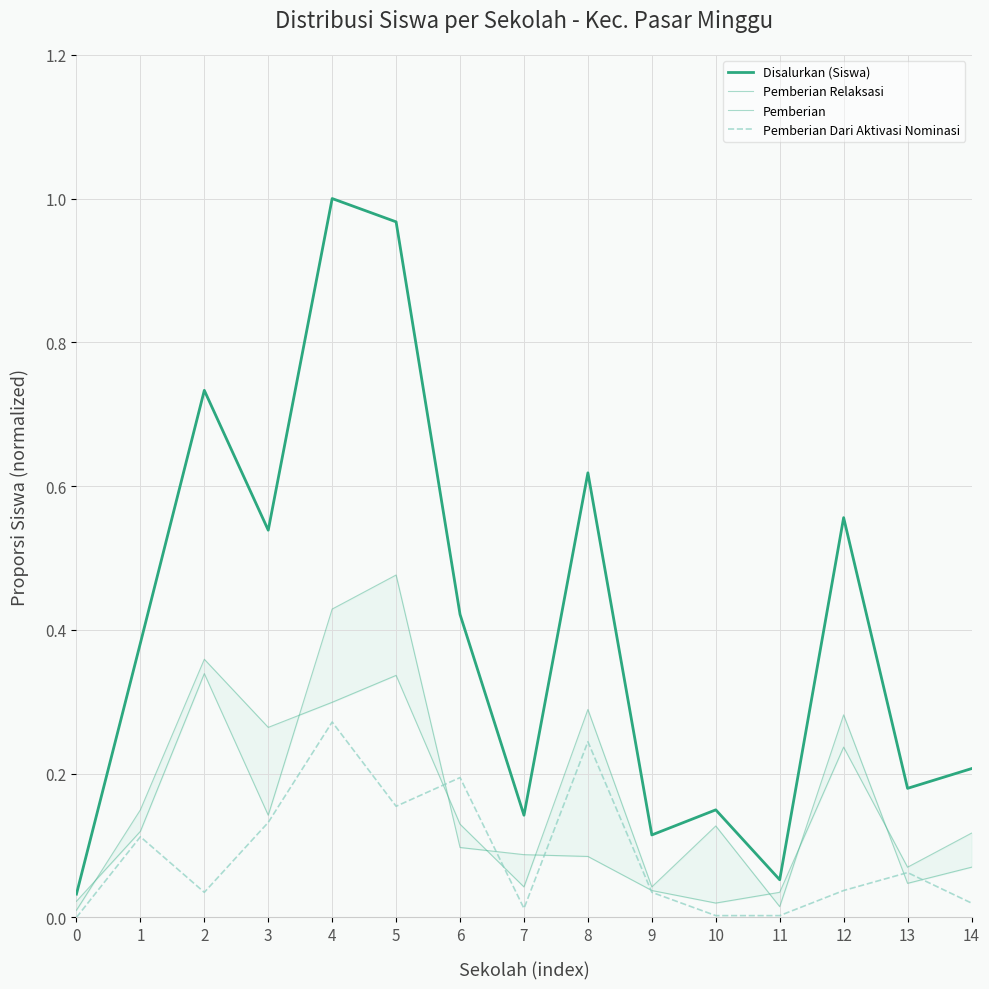

Reading right to left, transcribe all the data shown in this chart.

Disalurkan (Siswa): 14=0.2	13=0.2	12=0.6	11=0.1	10=0.1	9=0.1	8=0.6	7=0.1	6=0.4	5=1.0	4=1.0	3=0.5	2=0.7	1=0.4	0=0.0
Pemberian Relaksasi: 14=0.1	13=0.1	12=0.2	11=0.0	10=0.0	9=0.0	8=0.1	7=0.1	6=0.1	5=0.5	4=0.4	3=0.1	2=0.3	1=0.1	0=0.0
Pemberian: 14=0.1	13=0.0	12=0.3	11=0.0	10=0.1	9=0.0	8=0.3	7=0.0	6=0.1	5=0.3	4=0.3	3=0.3	2=0.4	1=0.1	0=0.0
Pemberian Dari Aktivasi Nominasi: 14=0.0	13=0.1	12=0.0	11=0.0	10=0.0	9=0.0	8=0.2	7=0.0	6=0.2	5=0.2	4=0.3	3=0.1	2=0.0	1=0.1	0=0.0